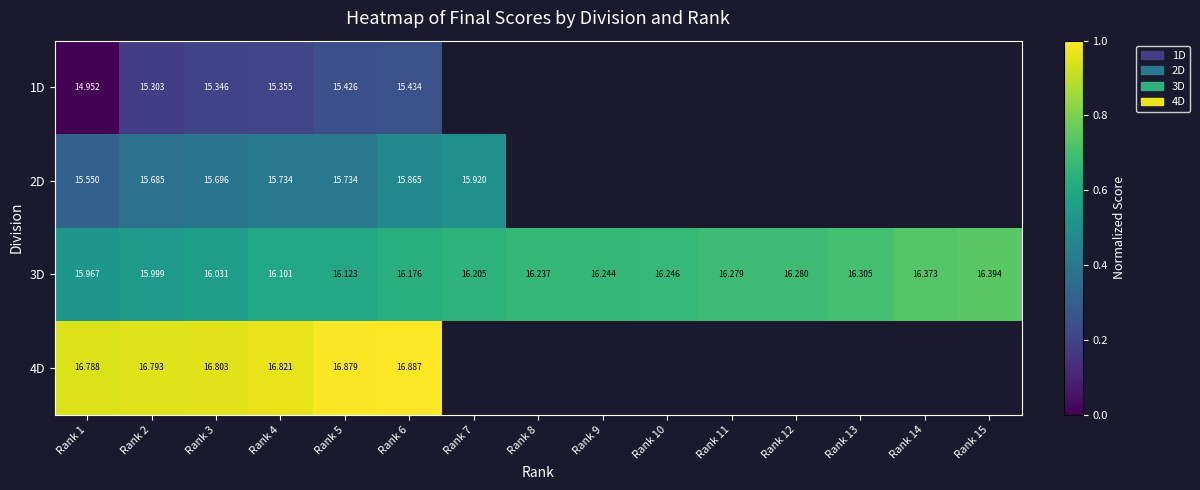

At which label does 3D reach its minimum?

Rank 1